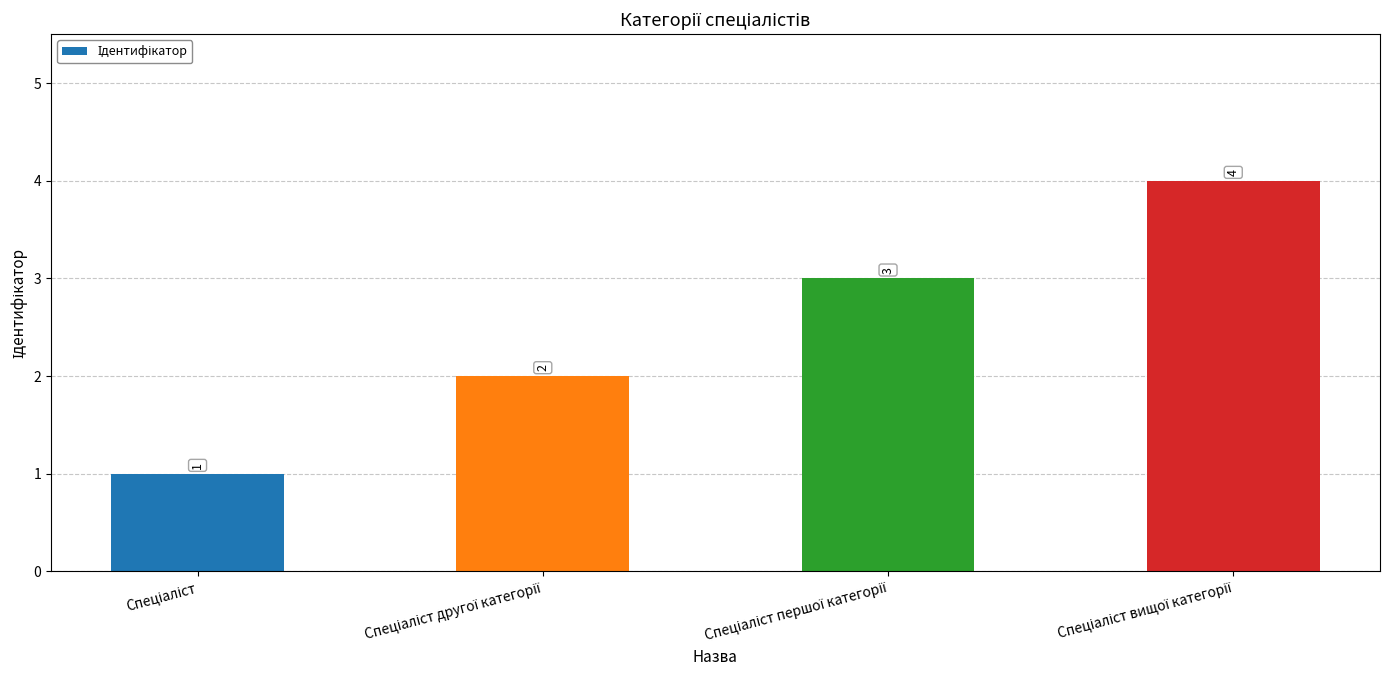

What is the difference between the maximum and minimum values?

3